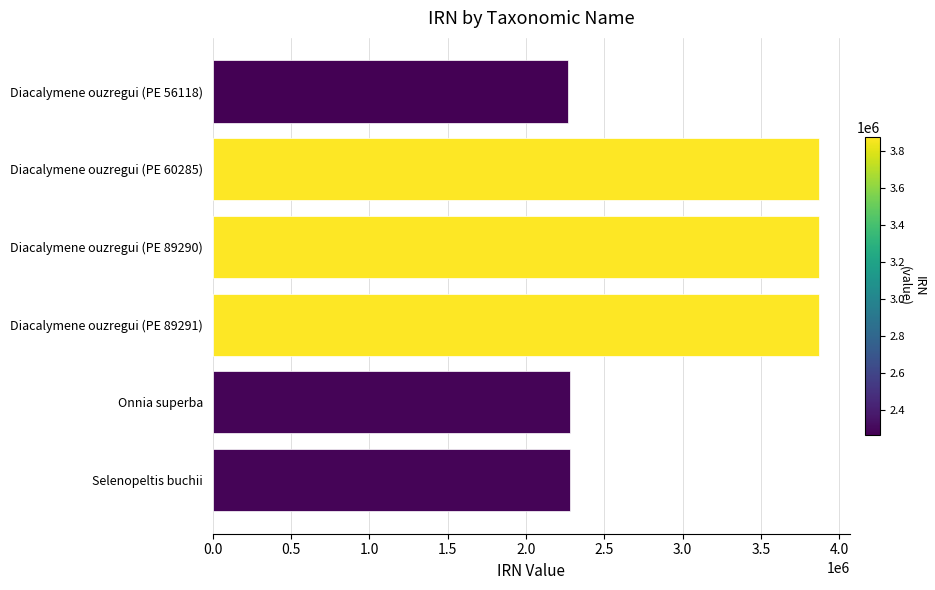

What is the sum of the values at Diacalymene ouzregui (PE 89290) and Diacalymene ouzregui (PE 56118)?

6140528